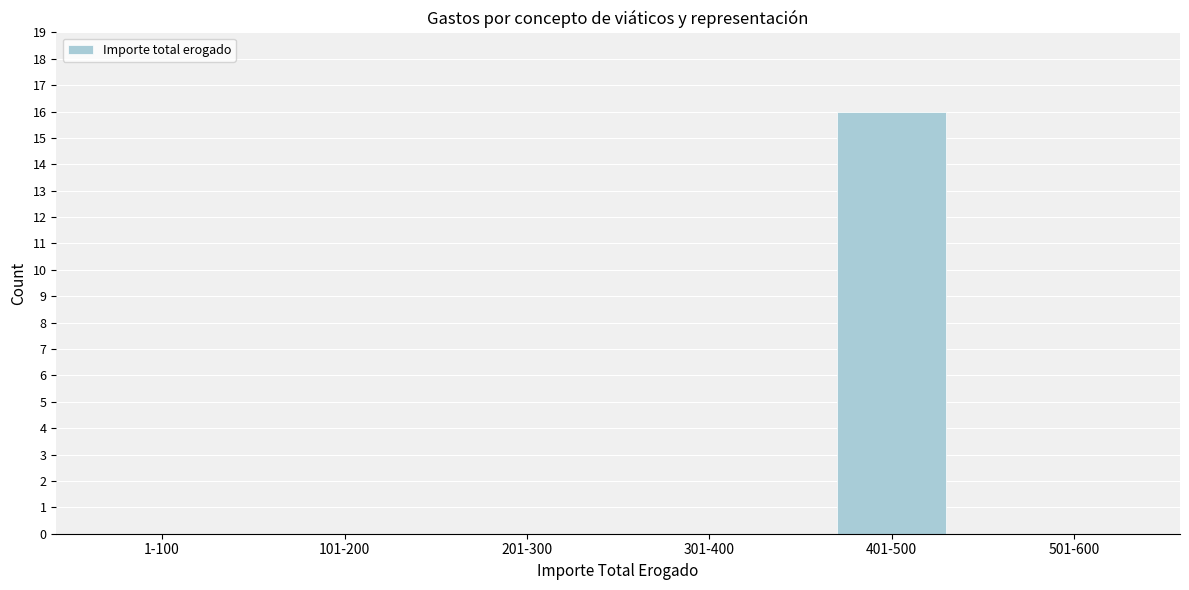

Reading left to right, list all the values displayed in this chart.

1-100=0	101-200=0	201-300=0	301-400=0	401-500=16	501-600=0